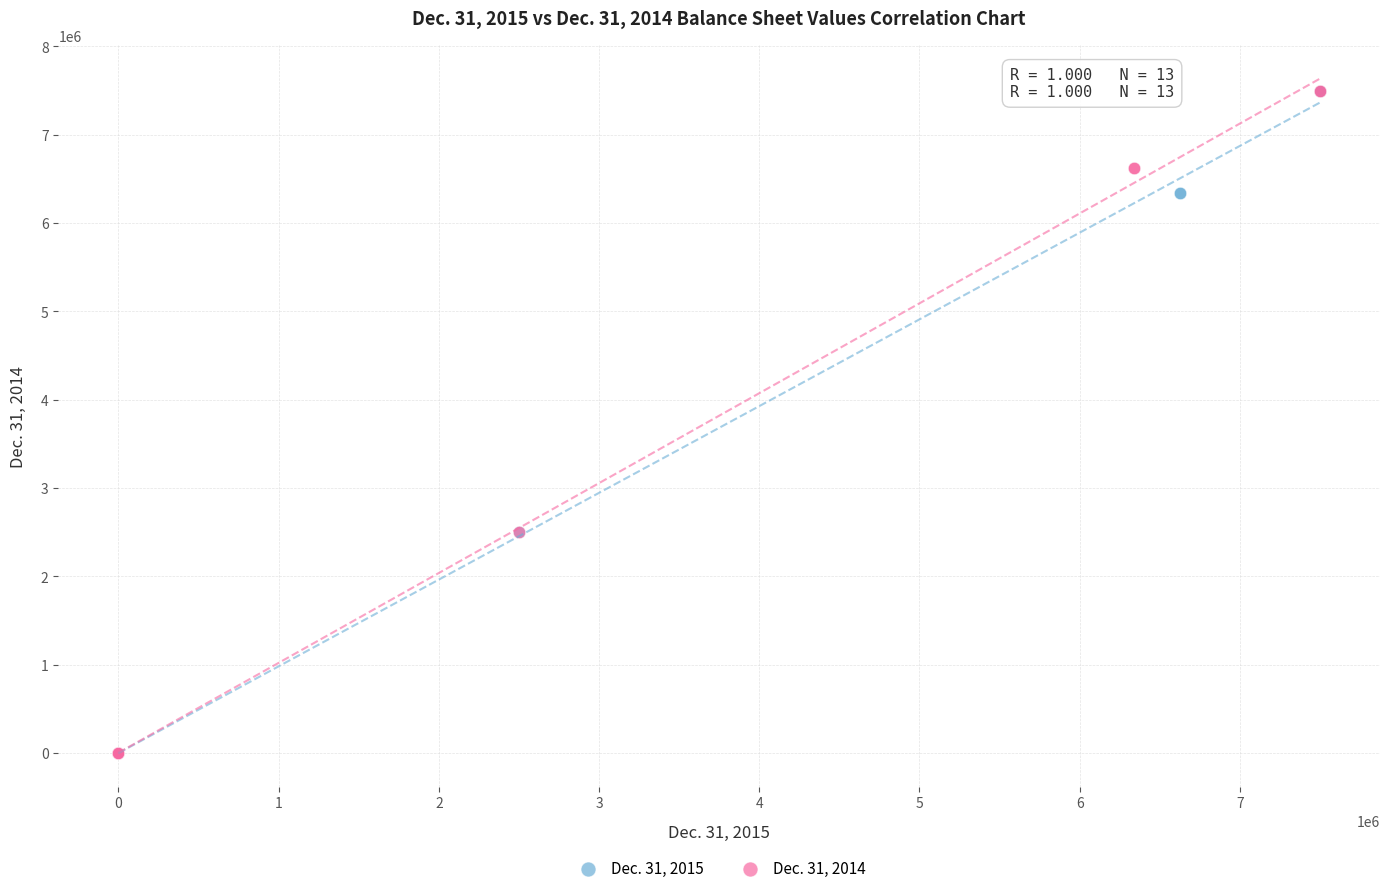

What are all the series names shown in the legend?

Dec. 31, 2015, Dec. 31, 2014